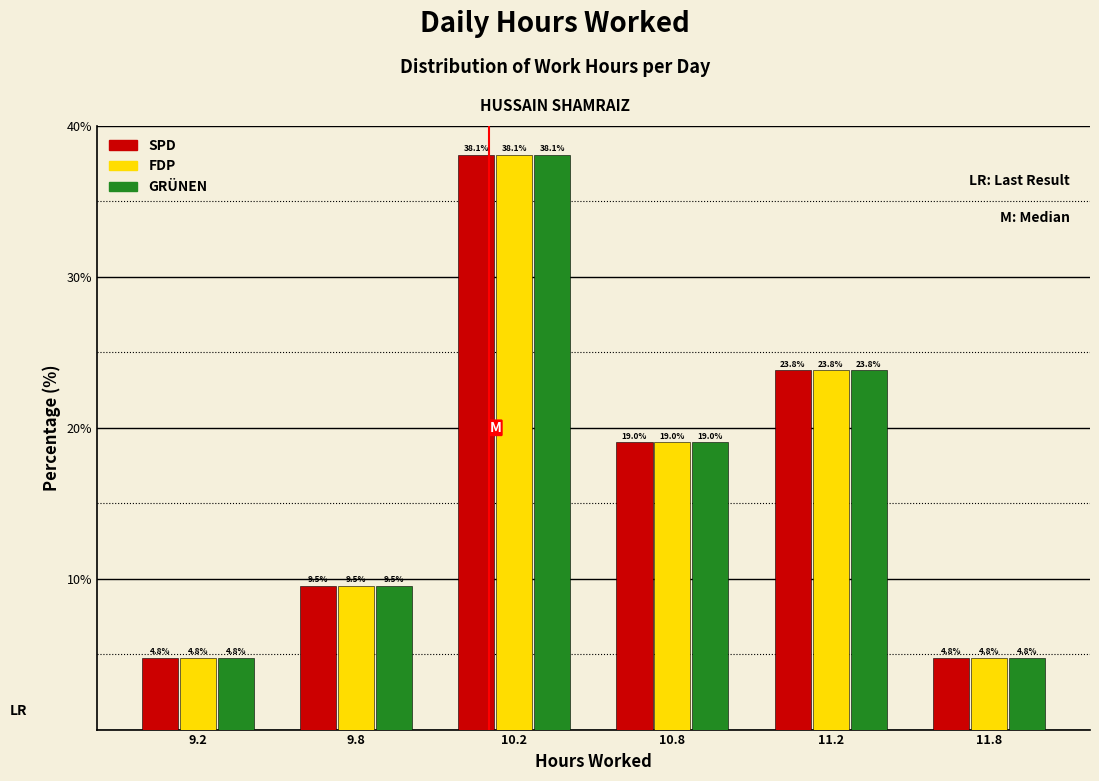

Reading left to right, list all the values displayed in this chart.

SPD: 4.8	9.5	38.1	19.0	23.8	4.8
FDP: 4.8	9.5	38.1	19.0	23.8	4.8
GRÜNEN: 4.8	9.5	38.1	19.0	23.8	4.8